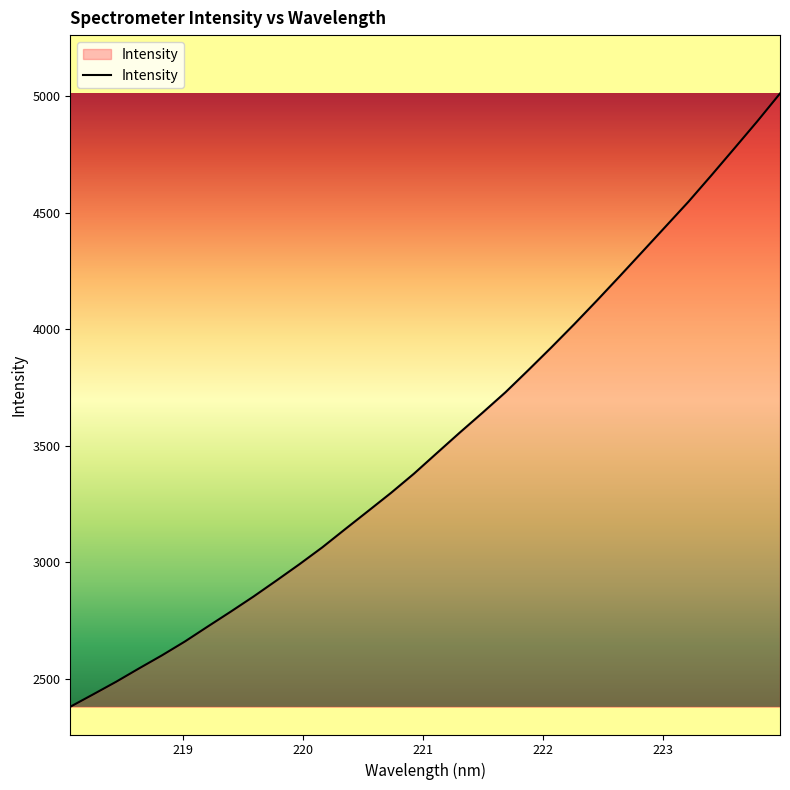

What is the difference between the maximum and minimum values?

2630.8